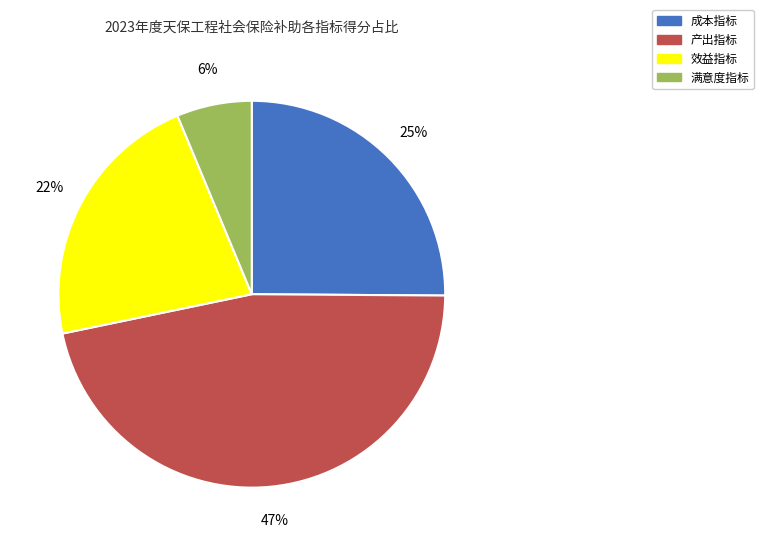

What percentage is the 满意度指标 slice, to the nearest percent?

6%